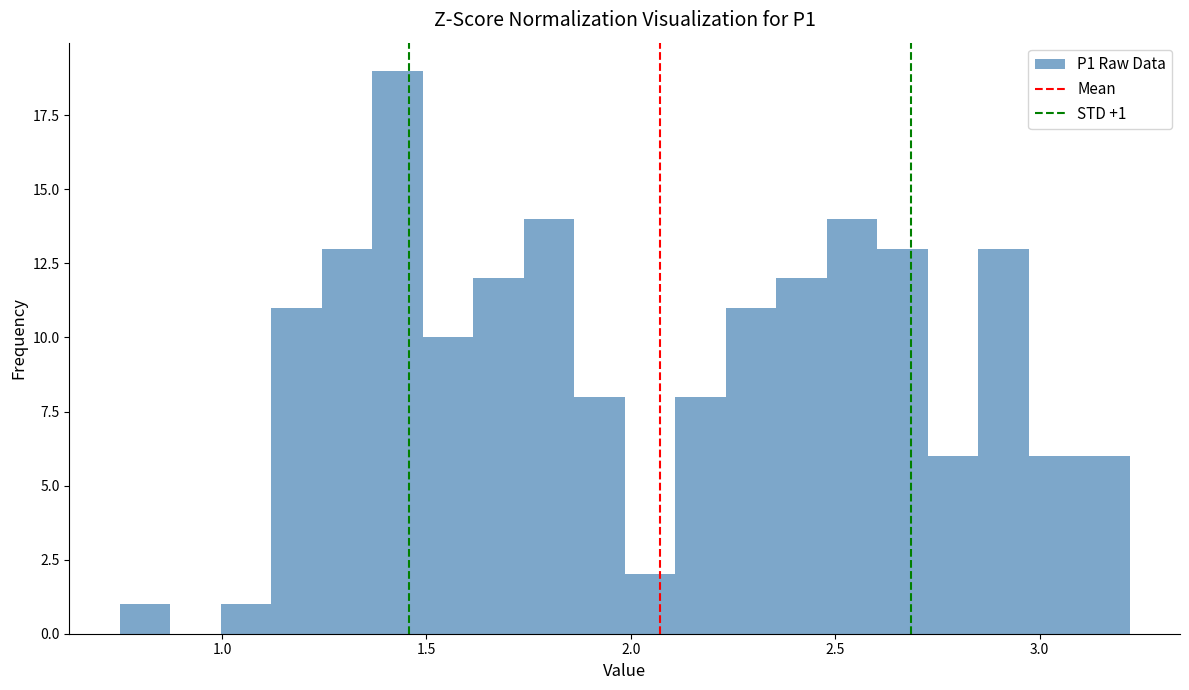

Read against the x-axis, roughly where is the centre of the tallest bar?

1.45